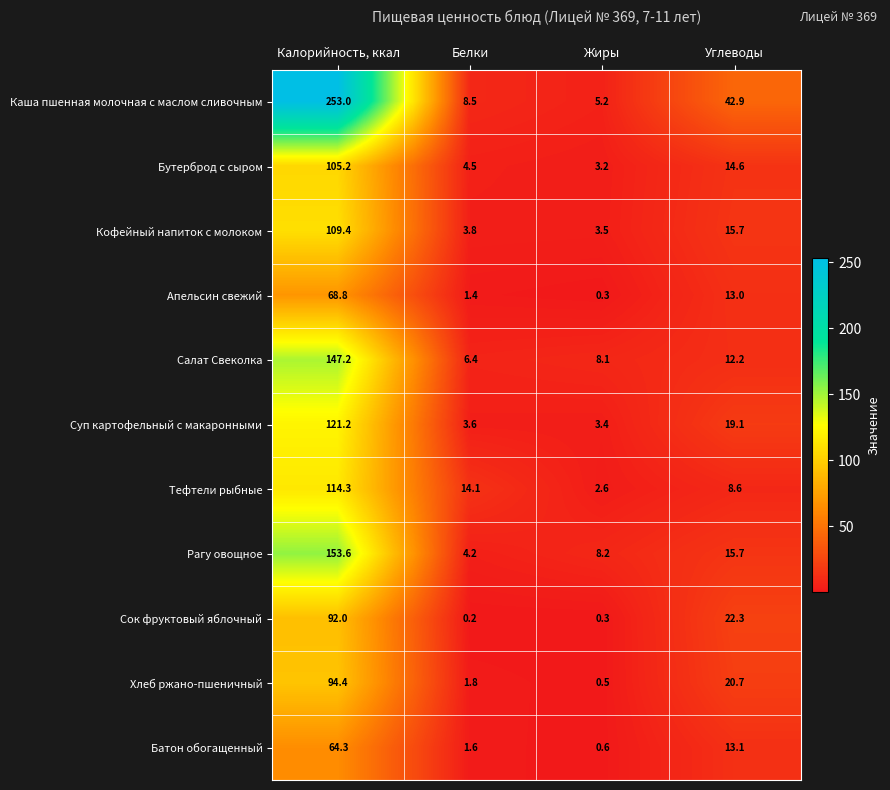

Where does the Батон обогащенный series first go above 13?

Калорийность, ккал